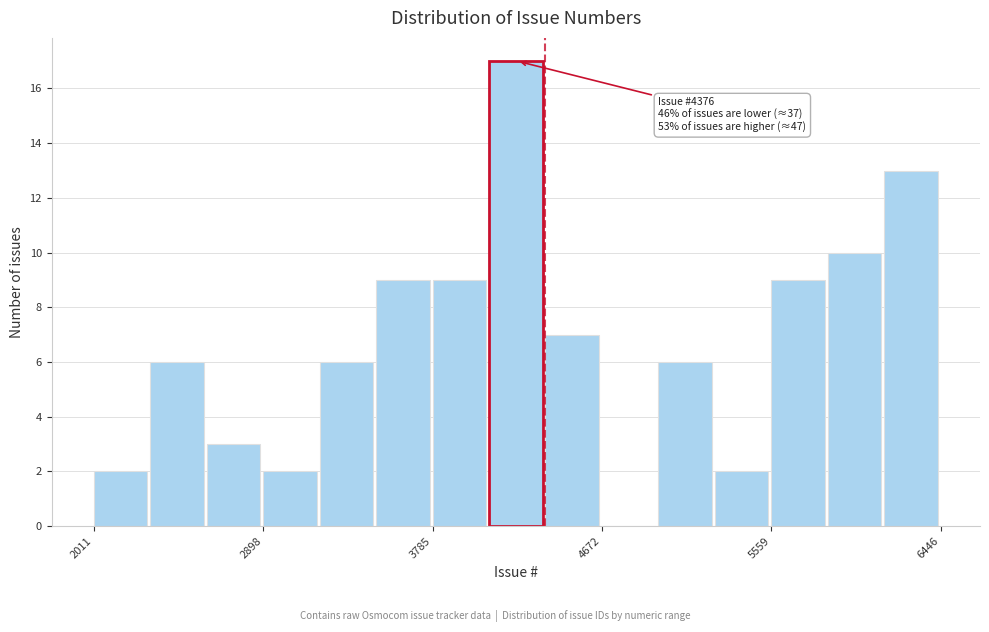

Around what value on the x-axis is the tallest bar? Give the approximate position of its centre, as read against the axis.

4200